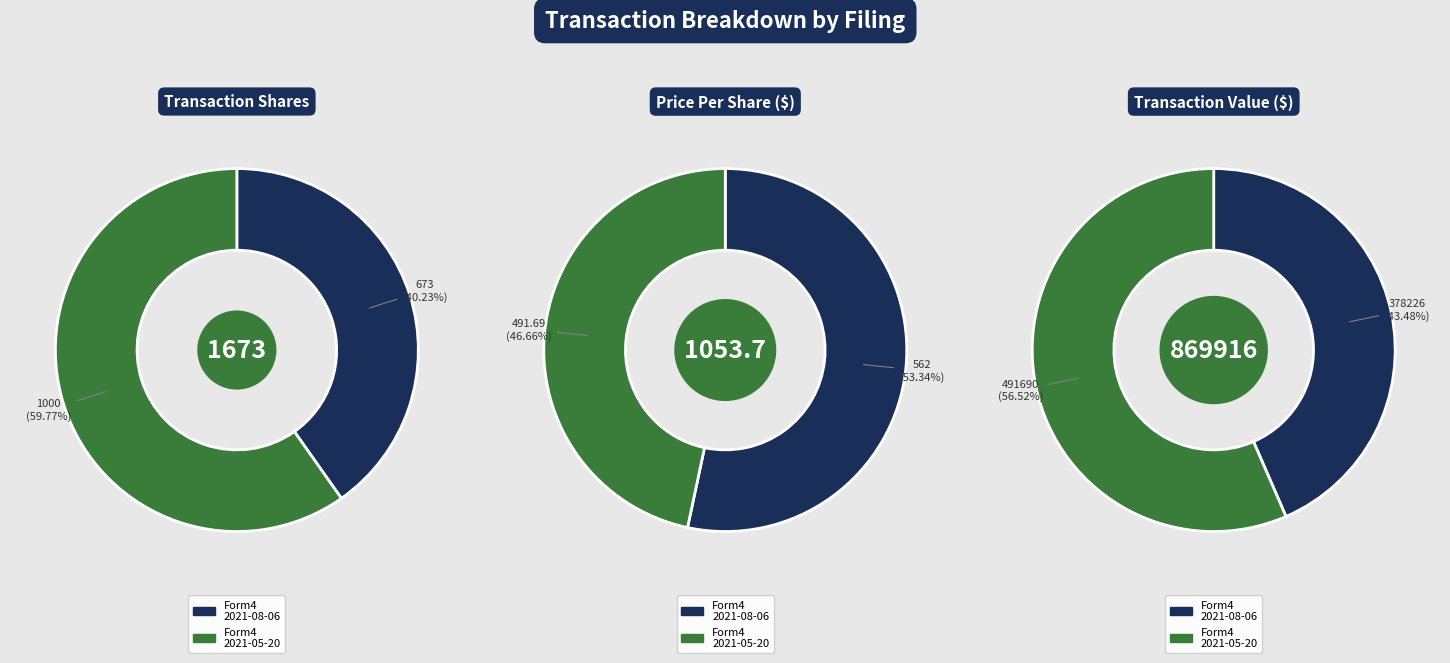

True or false: wf-form4_162854057682431.xml accounts for 43% of the total.

True